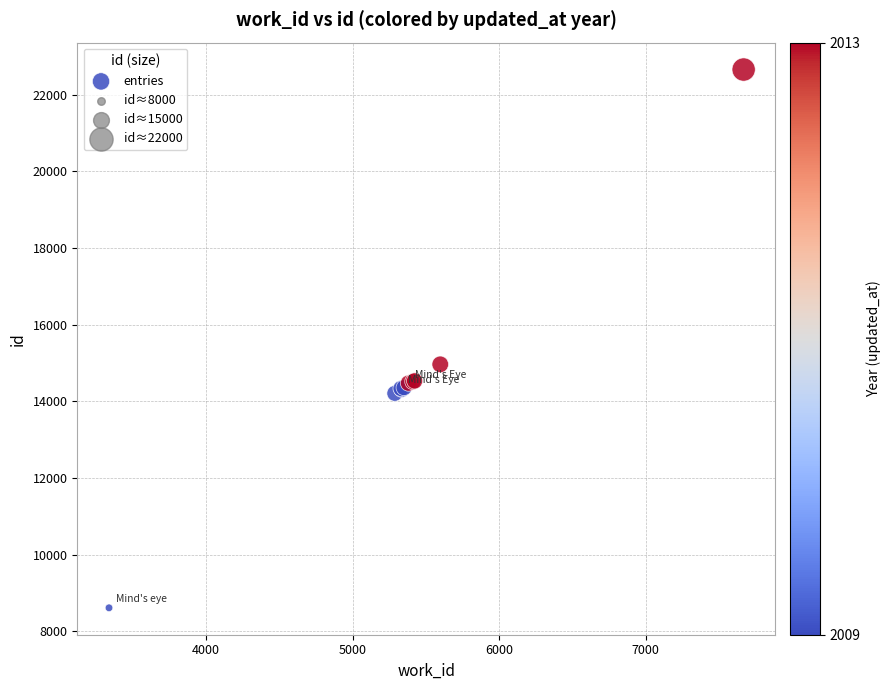

What Y value in the scatter plot is closest to 15633?

14963